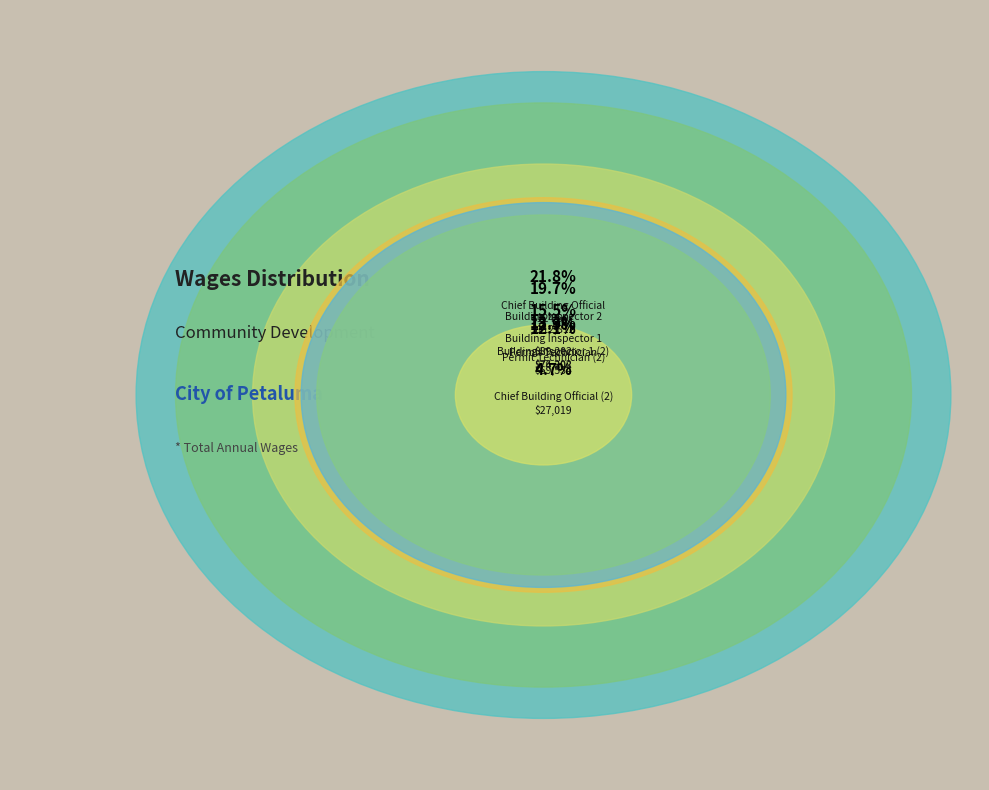

What percentage is NOT represented by Chief Building Official?

78.2%